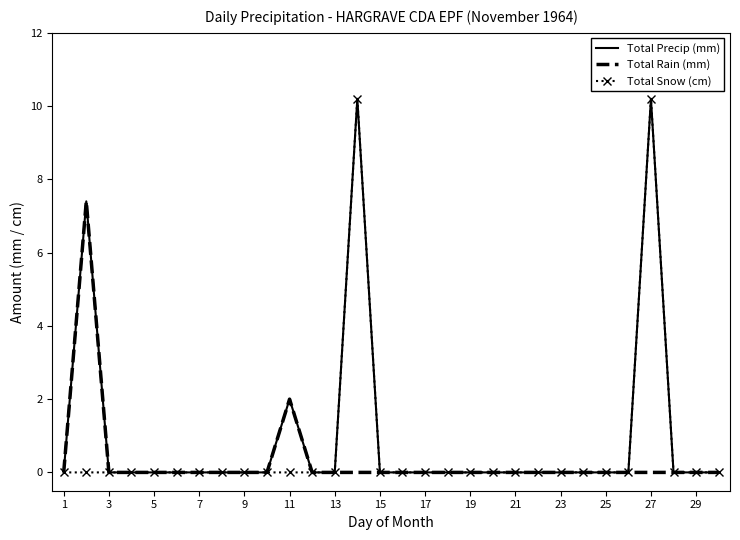

Reading left to right, what are all the values shown in this chart?

Total Precip (mm): 0.0	7.4	0.0	0.0	0.0	0.0	0.0	0.0	0.0	0.0	2.0	0.0	0.0	10.2	0.0	0.0	0.0	0.0	0.0	0.0	0.0	0.0	0.0	0.0	0.0	0.0	10.2	0.0	0.0	0.0
Total Rain (mm): 0.0	7.4	0.0	0.0	0.0	0.0	0.0	0.0	0.0	0.0	2.0	0.0	0.0	0.0	0.0	0.0	0.0	0.0	0.0	0.0	0.0	0.0	0.0	0.0	0.0	0.0	0.0	0.0	0.0	0.0
Total Snow (cm): 0.0	0.0	0.0	0.0	0.0	0.0	0.0	0.0	0.0	0.0	0.0	0.0	0.0	10.2	0.0	0.0	0.0	0.0	0.0	0.0	0.0	0.0	0.0	0.0	0.0	0.0	10.2	0.0	0.0	0.0